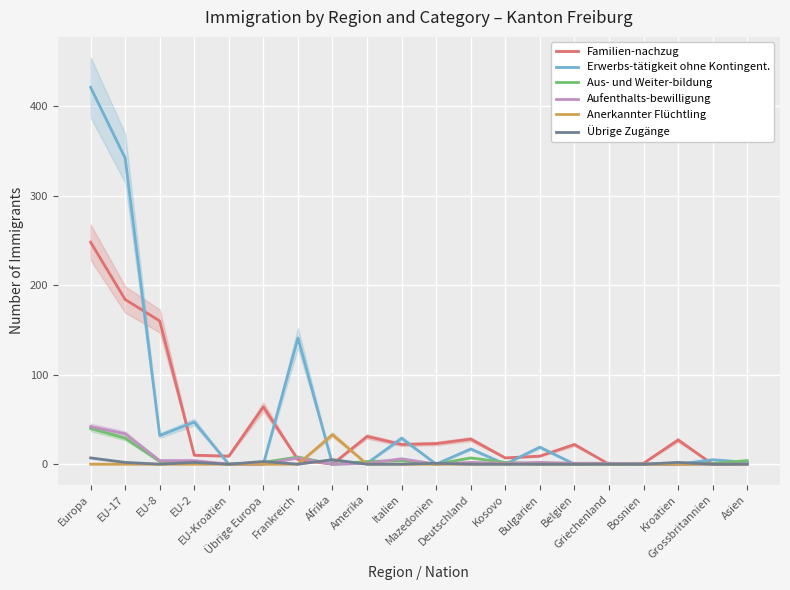

What is the average value of the Aus- und Weiter-bildung series?

5